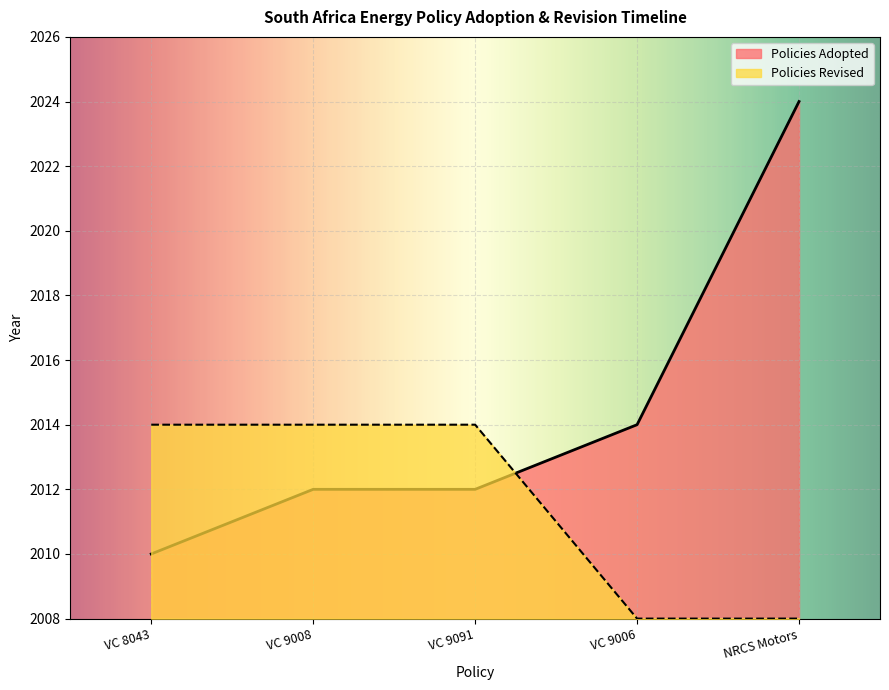

The value of Policies Revised at VC 9091 is 2014. True or false?

True